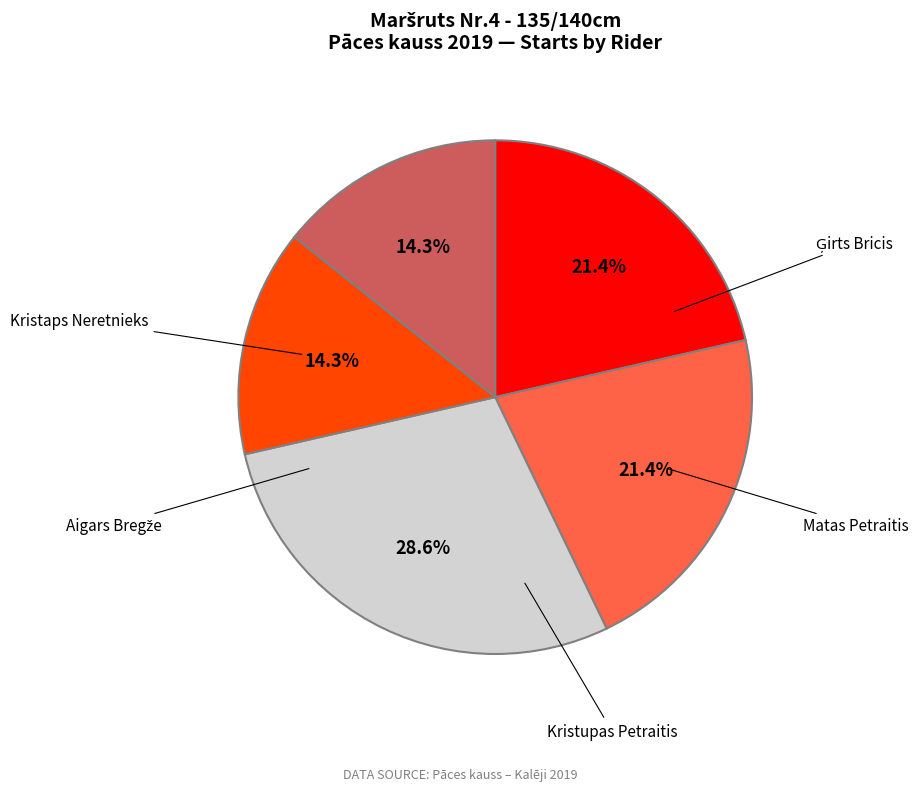

Is there any slice that represents more than half of the pie?

No